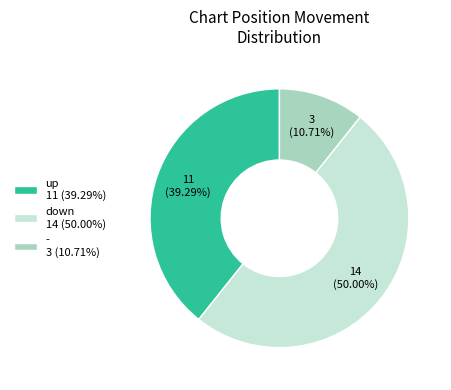

How many segments does this pie chart have?

3